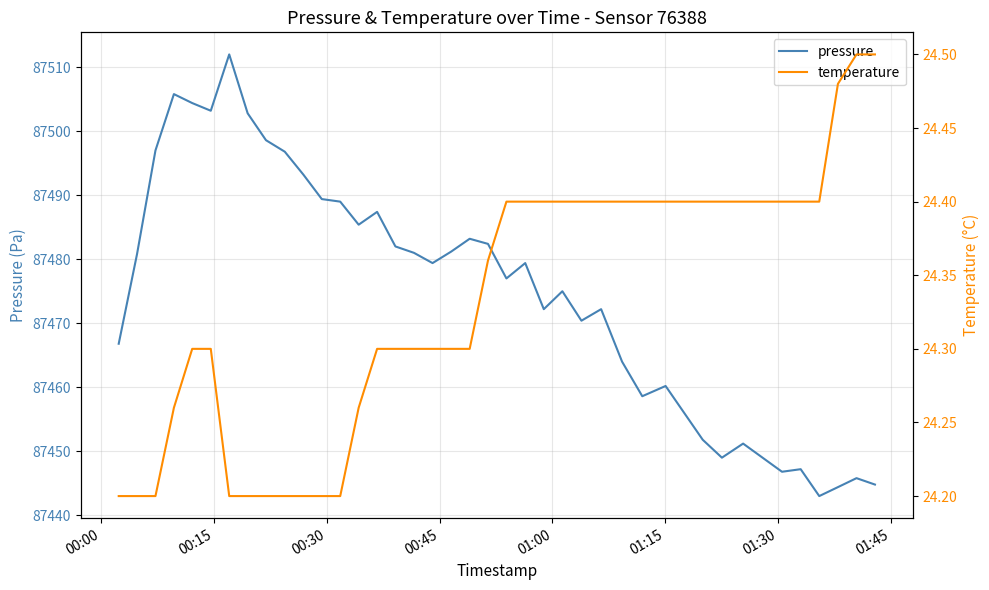

How many values in the pressure series are below 87479?

19